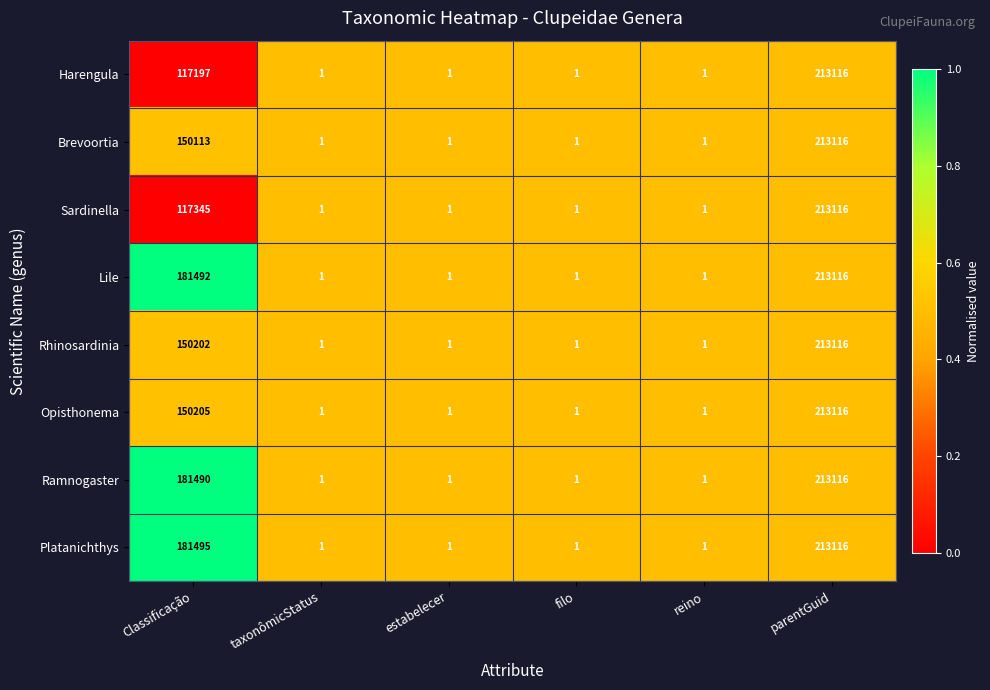

How many Harengula values are between 1 and 117197?

5